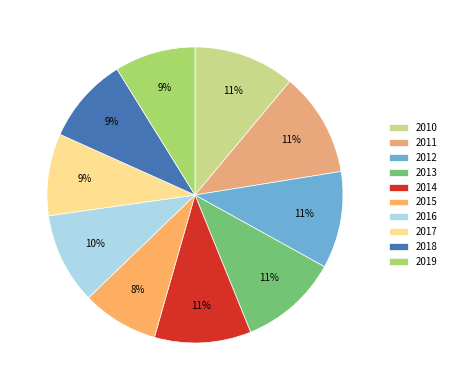

What is the ratio of the value at 2013 to the value at 2016?

1.1